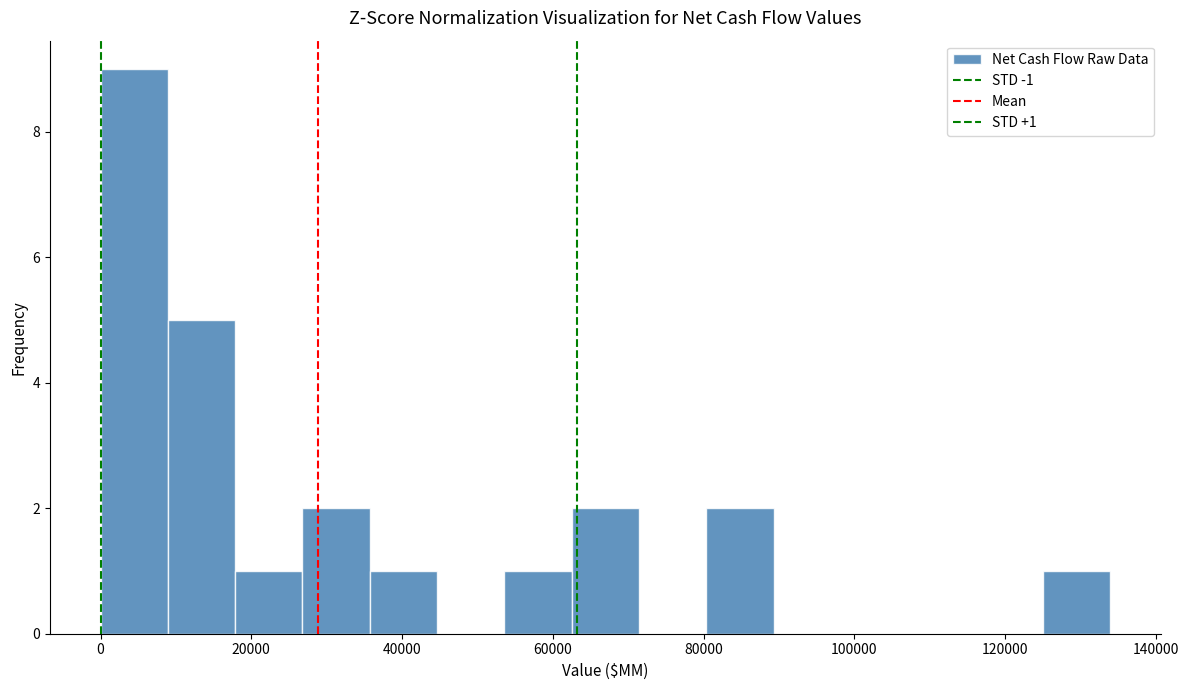

Over which range of the x-axis is the bar tallest?

0 to 8000